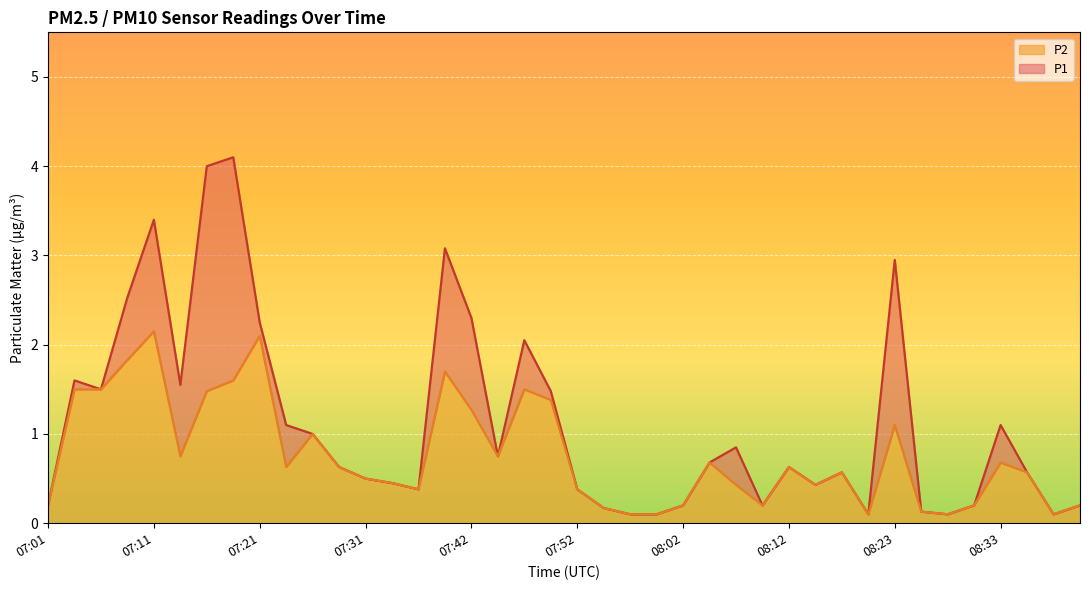

Rank the categories by P2 value from highest to lowest.

07:11, 07:21, 07:08, 07:39, 07:19, 07:03, 07:06, 07:47, 07:16, 07:50, 07:42, 08:23, 07:26, 07:14, 07:44, 08:05, 08:33, 07:24, 07:29, 08:12, 08:17, 08:35, 07:31, 07:34, 08:07, 08:15, 07:37, 07:52, 07:01, 08:02, 08:10, 08:30, 08:41, 07:55, 08:25, 07:57, 08:00, 08:20, 08:28, 08:38